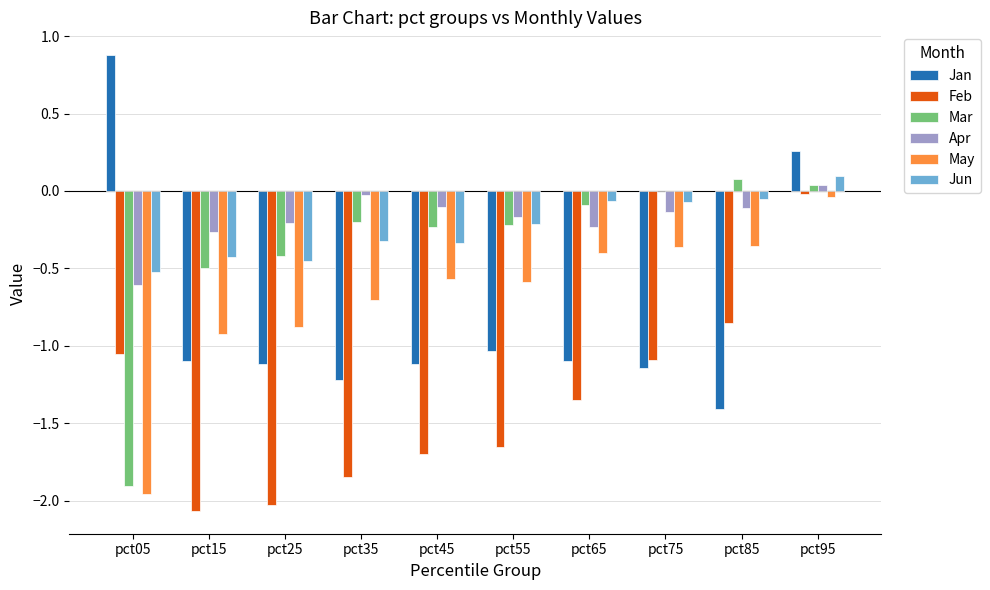

What is the greatest value displayed?

0.9